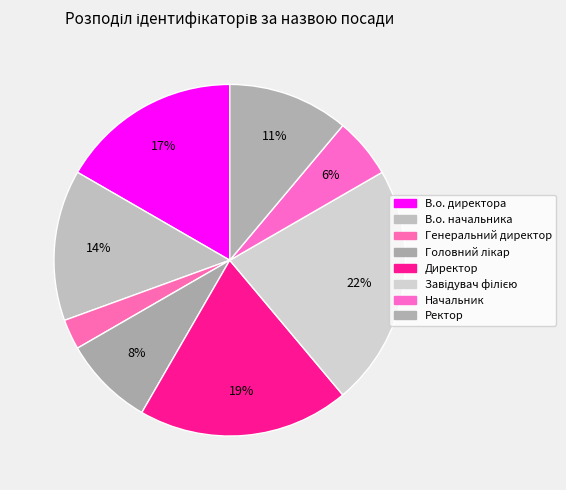

Which category has the biggest portion of the pie?

Завідувач філією